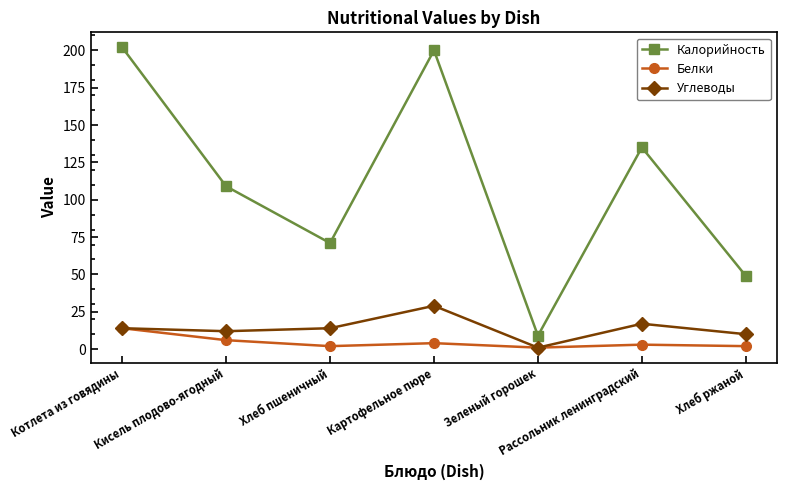

The Белки series shows 6 at Кисель плодово-ягодный. True or false?

True